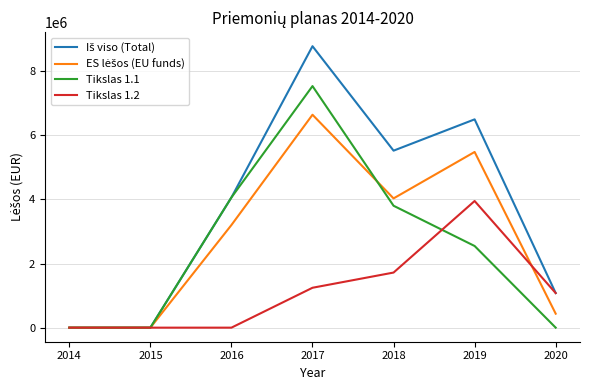

At which category is the sum across all series the highest?

2017